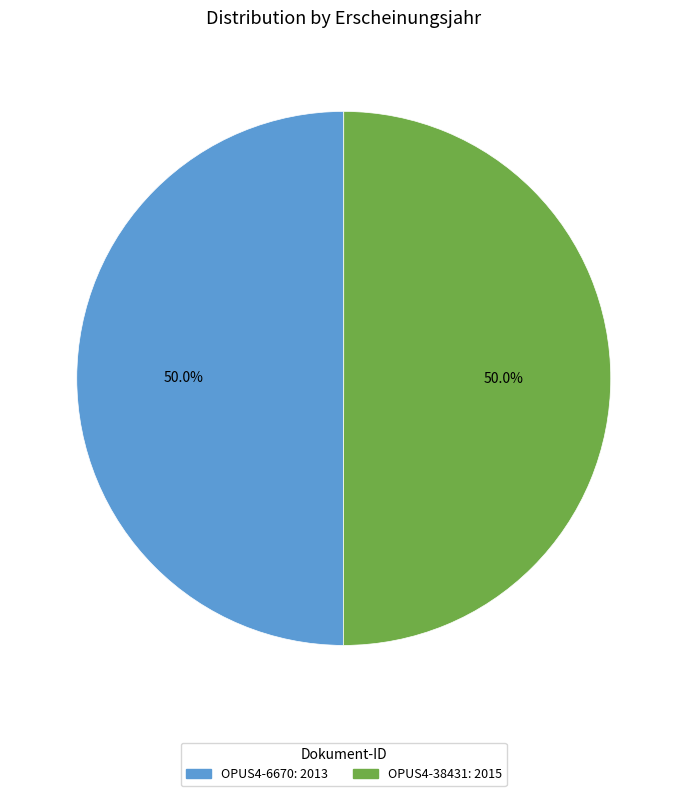

To the nearest percent, what is the combined percentage of OPUS4-6670 and OPUS4-38431?

100%